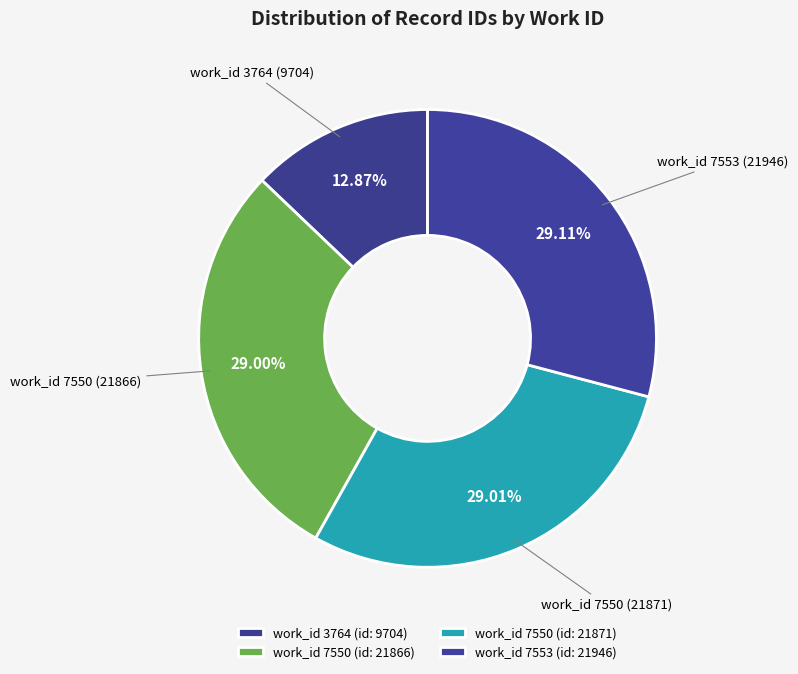

How many slices are in this pie chart?

4